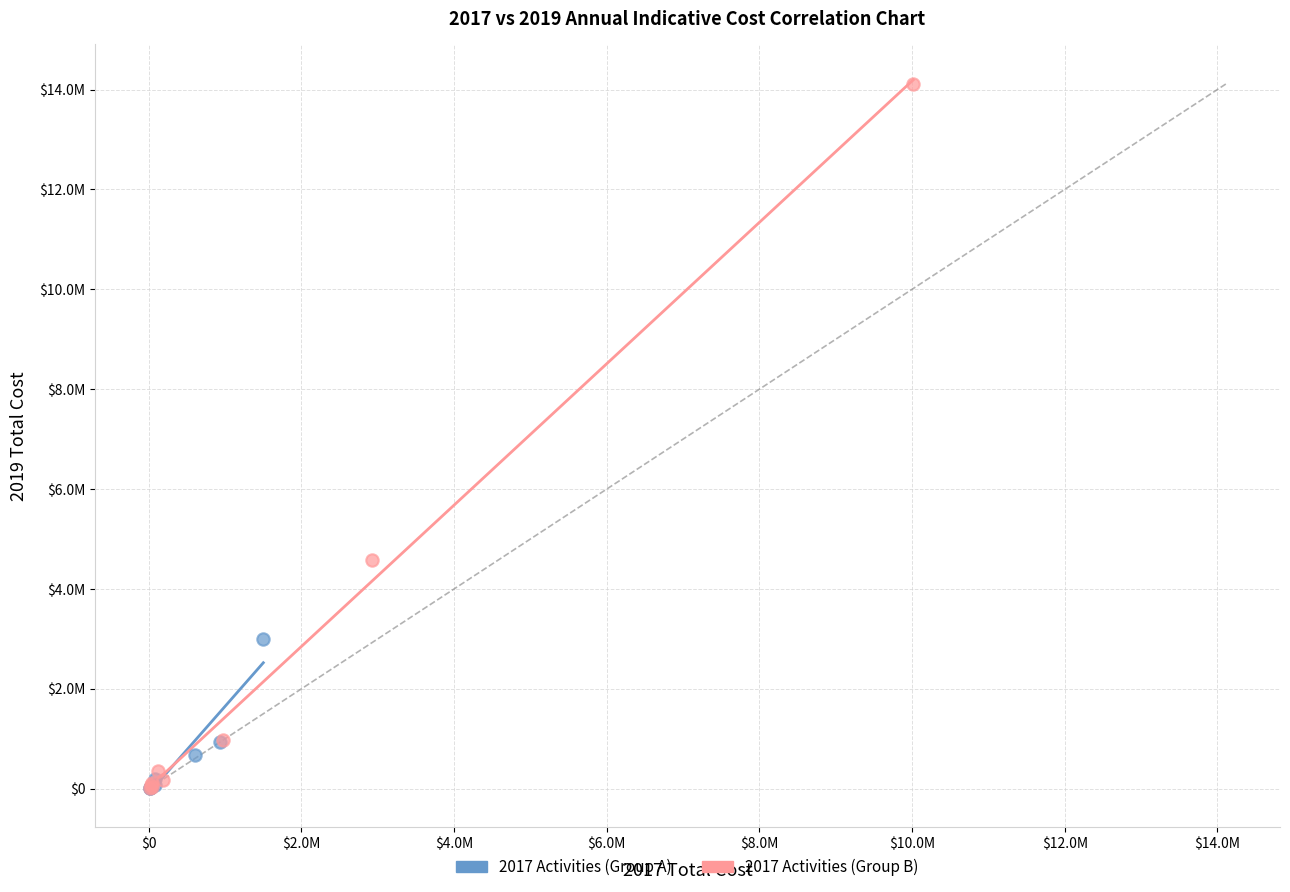

Which series contains the highest Y value?

2017 Activities (Group B)